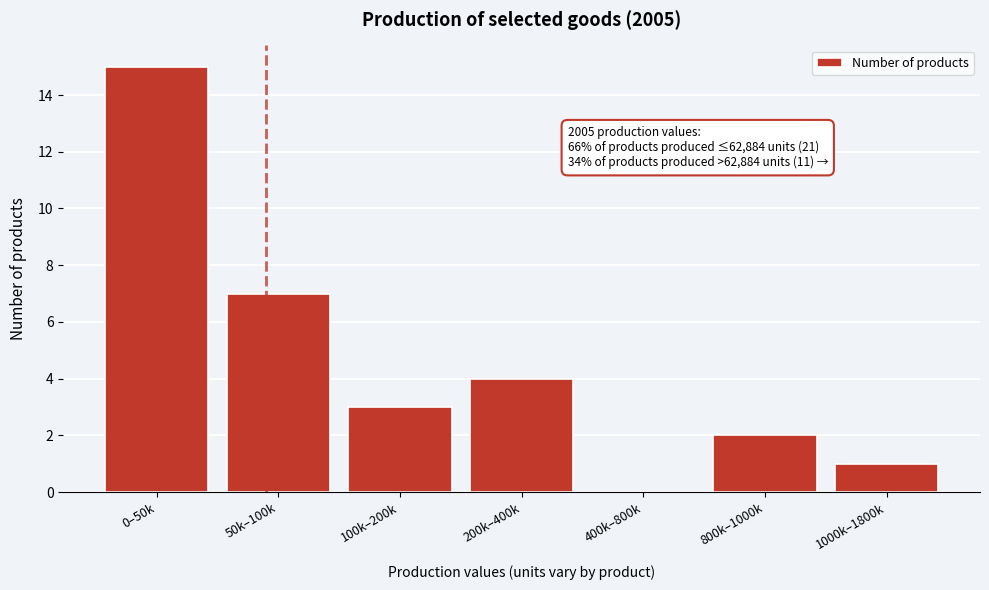

Reading left to right, list all the values displayed in this chart.

0–50k=15	50k–100k=7	100k–200k=3	200k–400k=4	400k–800k=0	800k–1000k=2	1000k–1800k=1